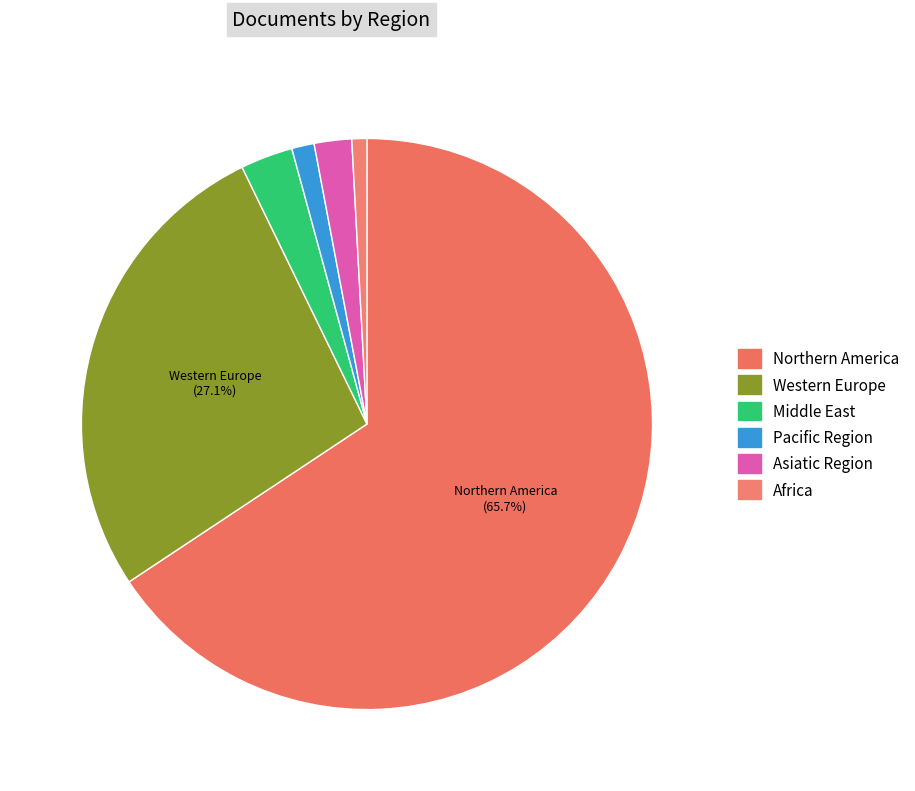

The Northern America slice represents 55% of the pie. True or false?

False